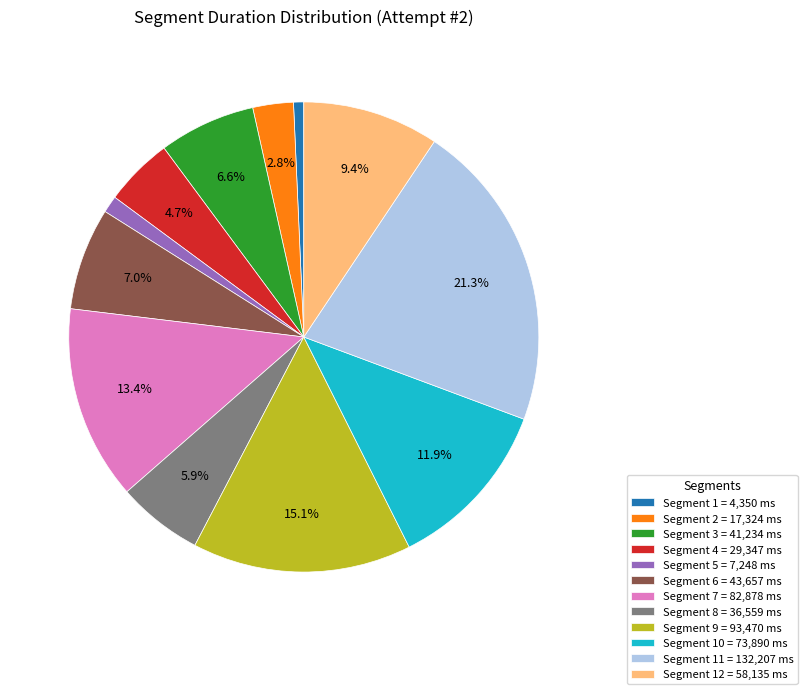

How much of the chart is everything except Segment 3 = 41,234 ms?

93.4%